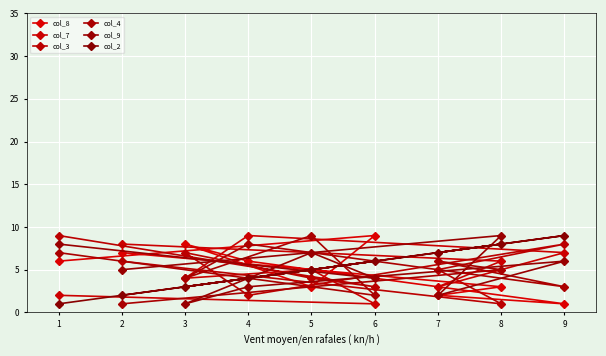

What is the difference between the highest and lowest values at 3?

7